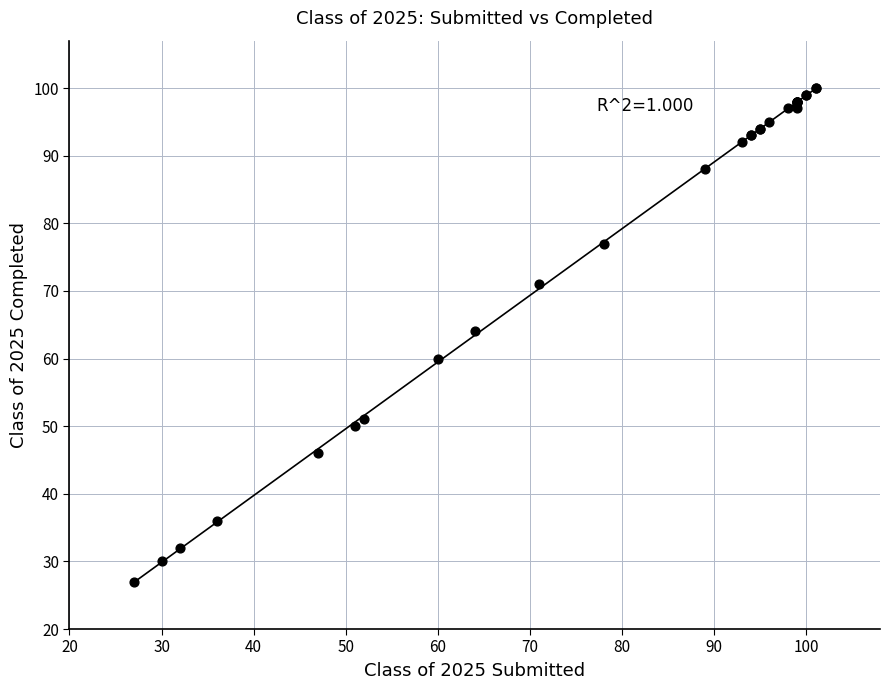

What Y value in the scatter plot is closest to 63?

64